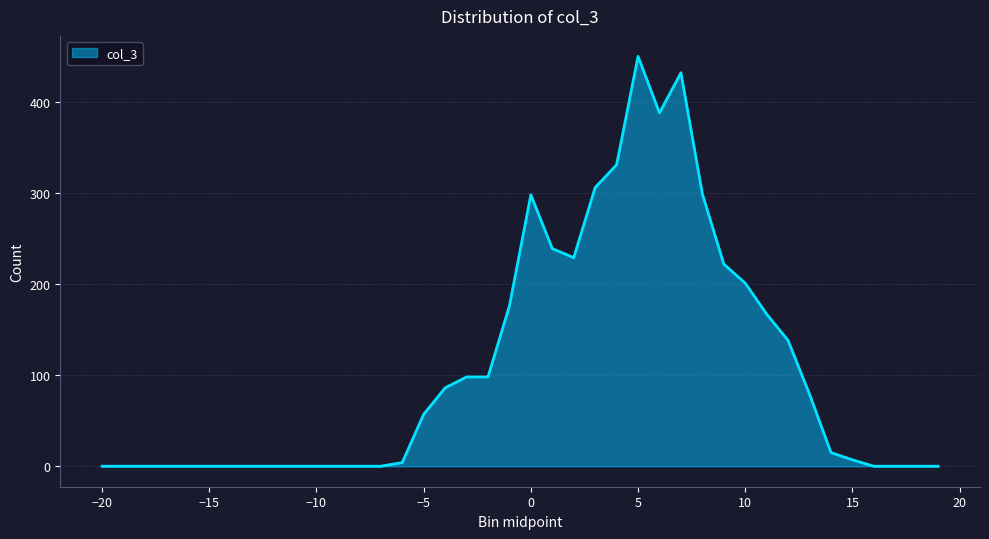

What is the difference between the maximum and minimum values?

450